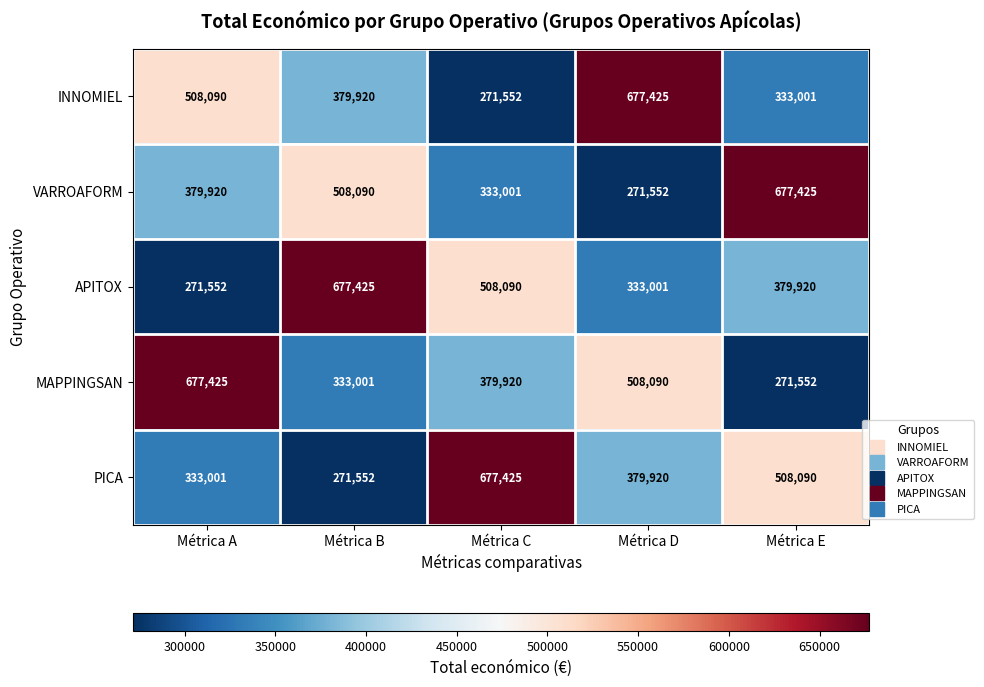

Rank the series at Métrica E from lowest to highest value.

MAPPINGSAN, INNOMIEL, APITOX, PICA, VARROAFORM